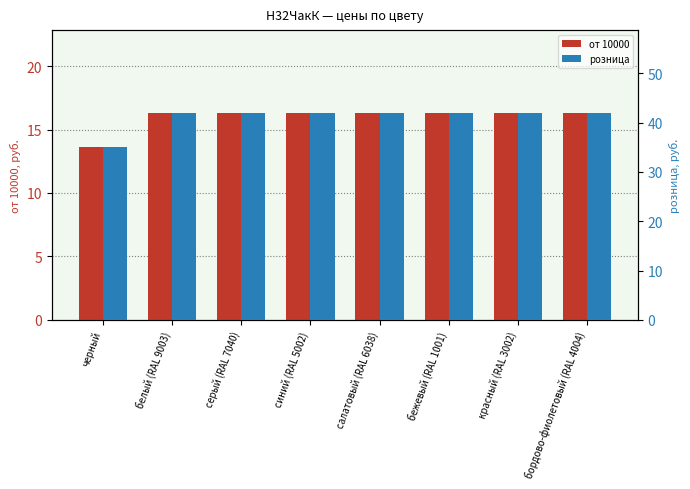

Which series has the widest spread of values?

розница